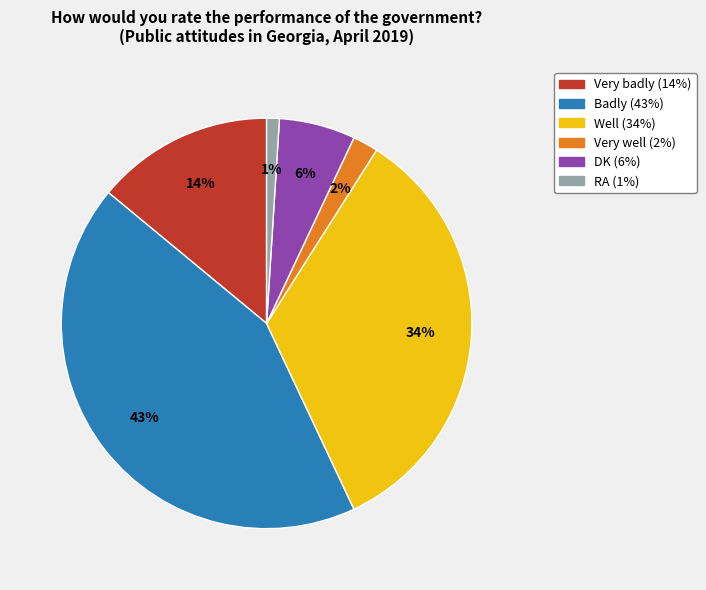

What is the largest slice in the pie chart?

Badly